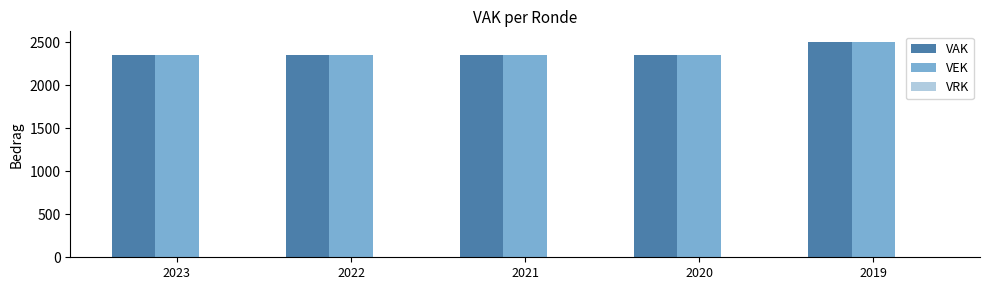

Is the value of VEK at 2019 greater than the value of VAK at 2021?

Yes